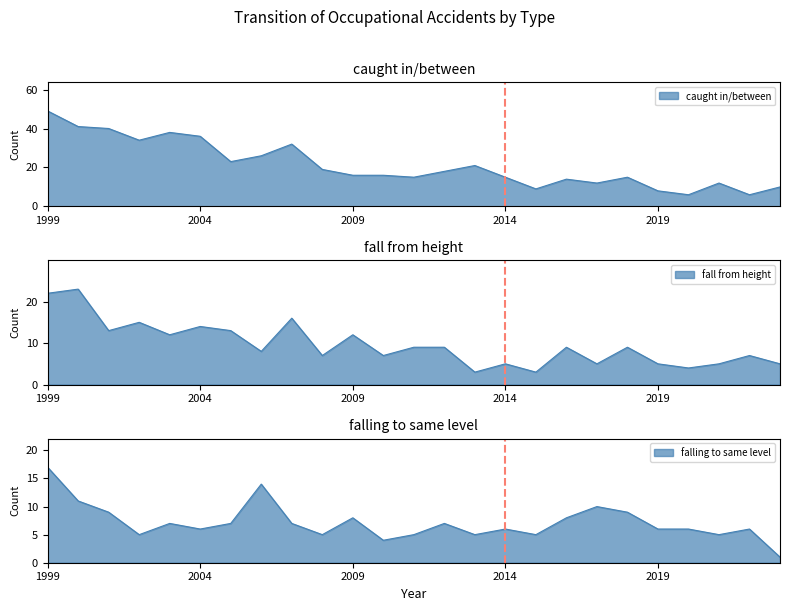

Reading left to right, extract all data points from this chart.

caught in/between: 1999=49	2000=41	2001=40	2002=34	2003=38	2004=36	2005=23	2006=26	2007=32	2008=19	2009=16	2010=16	2011=15	2012=18	2013=21	2014=15	2015=9	2016=14	2017=12	2018=15	2019=8	2020=6	2021=12	2022=6	2023=10
fall from height: 1999=22	2000=23	2001=13	2002=15	2003=12	2004=14	2005=13	2006=8	2007=16	2008=7	2009=12	2010=7	2011=9	2012=9	2013=3	2014=5	2015=3	2016=9	2017=5	2018=9	2019=5	2020=4	2021=5	2022=7	2023=5
falling to same level: 1999=17	2000=11	2001=9	2002=5	2003=7	2004=6	2005=7	2006=14	2007=7	2008=5	2009=8	2010=4	2011=5	2012=7	2013=5	2014=6	2015=5	2016=8	2017=10	2018=9	2019=6	2020=6	2021=5	2022=6	2023=1